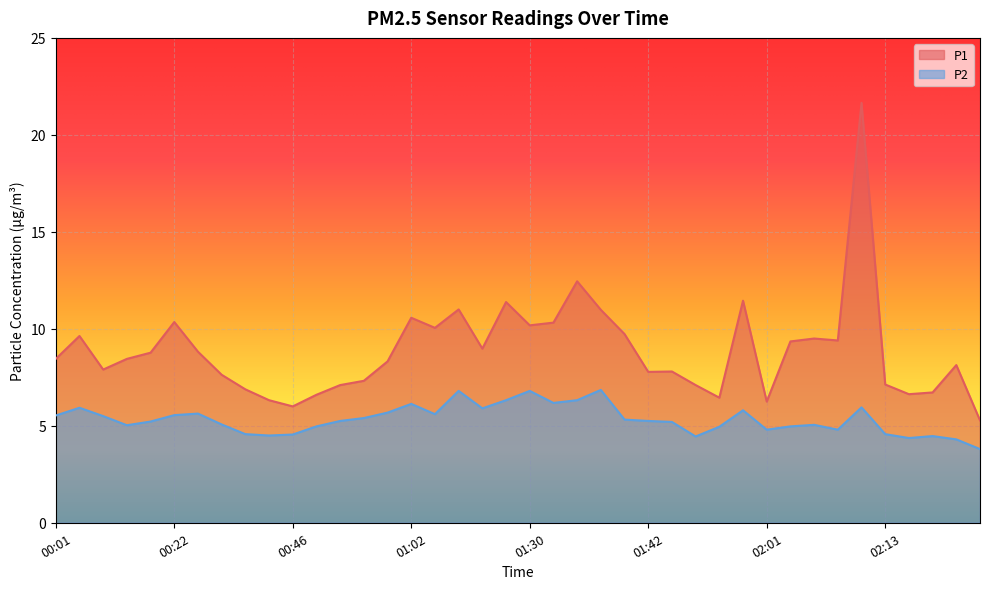

How many lines are shown in the chart?

2